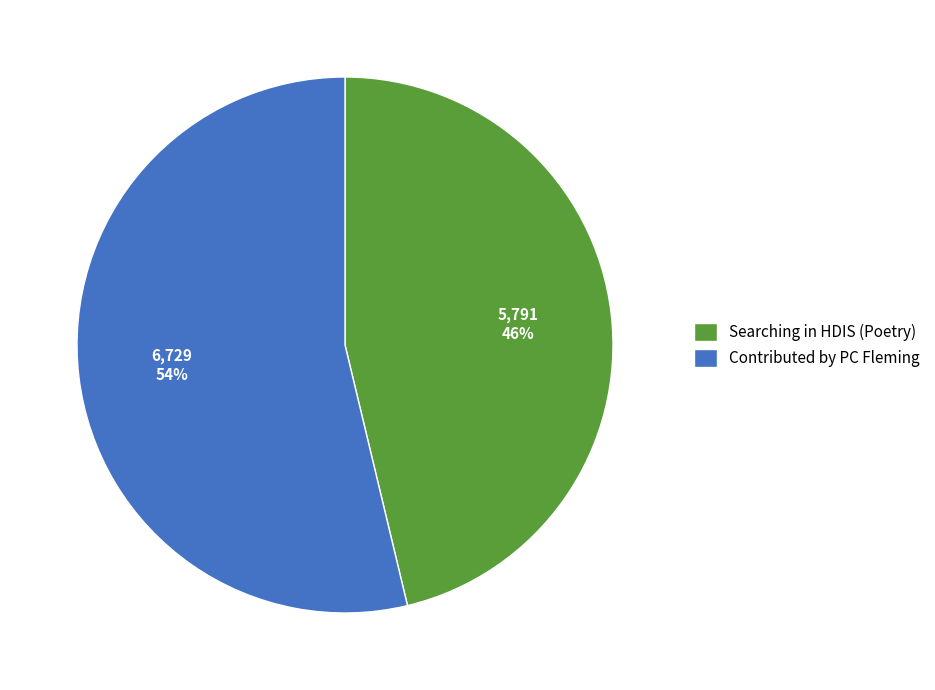

How many segments does this pie chart have?

2